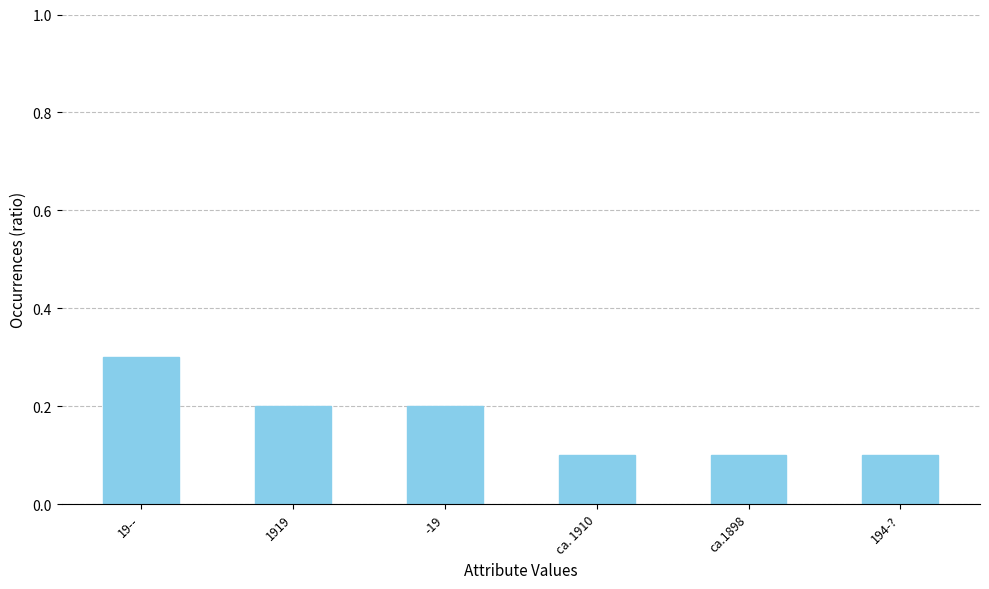

Between 194-? and 19--, which is larger?

19--